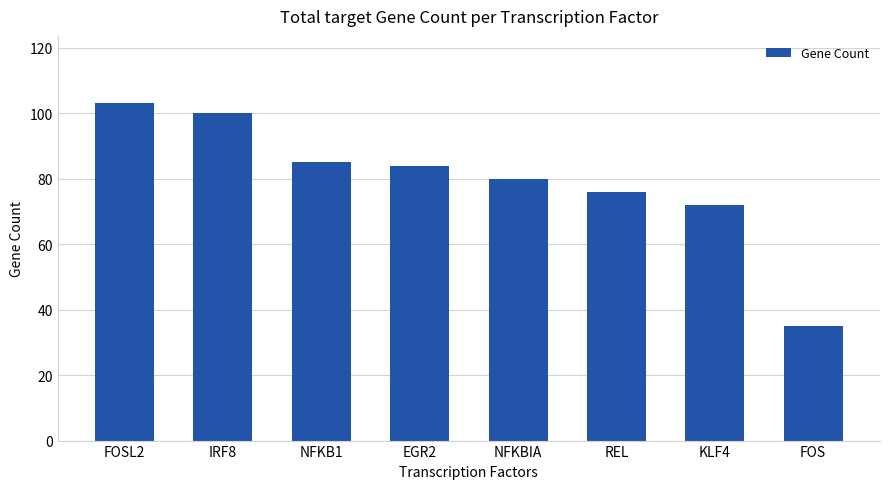

Read the value at REL, to the nearest 5.

75